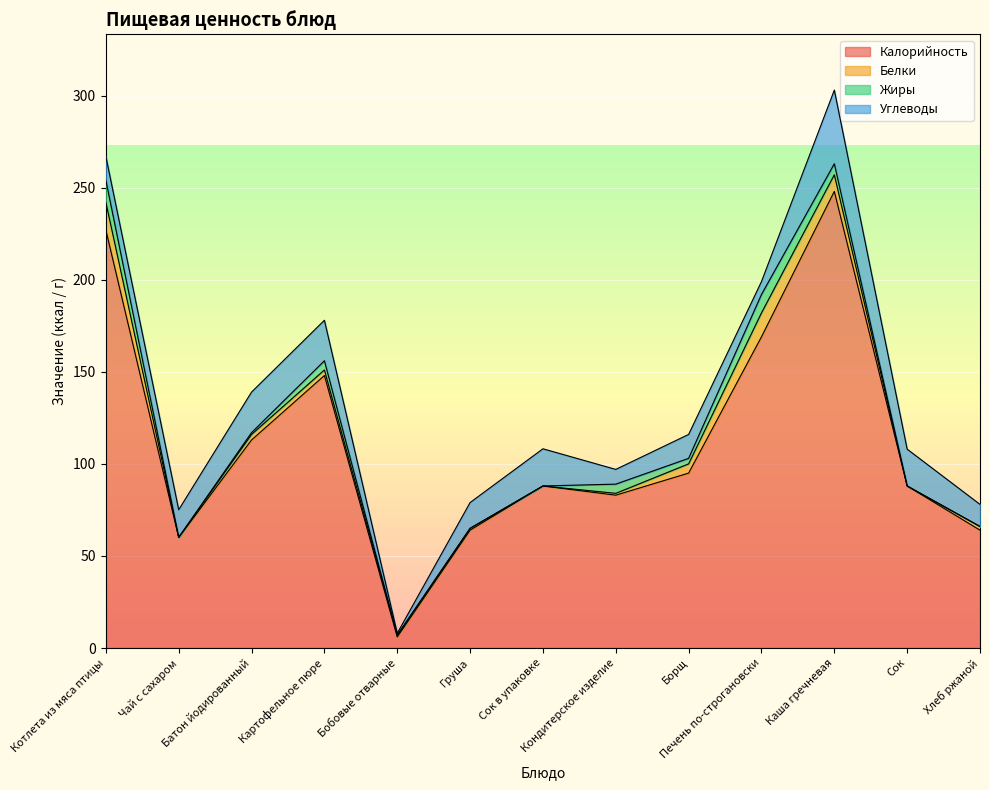

At Сок в упаковке, list the series in order from smallest to largest.

Белки, Жиры, Углеводы, Калорийность